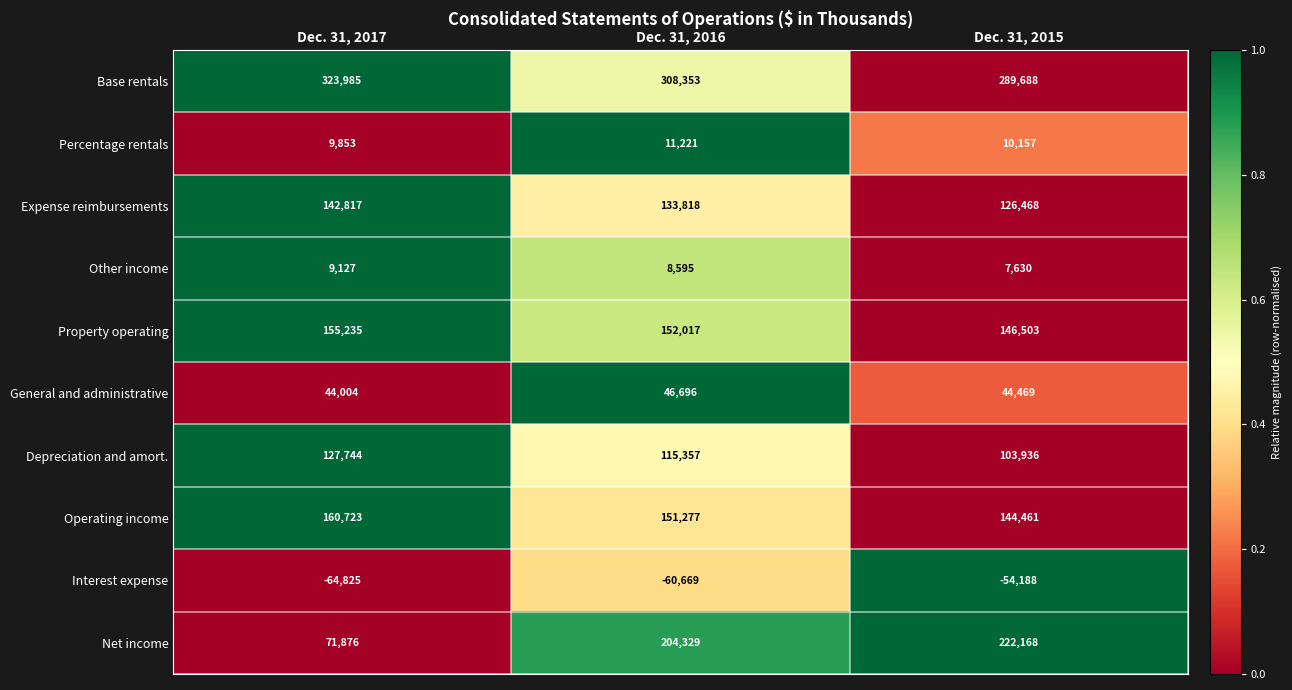

At which category is the sum across all series the highest?

Dec. 31, 2016